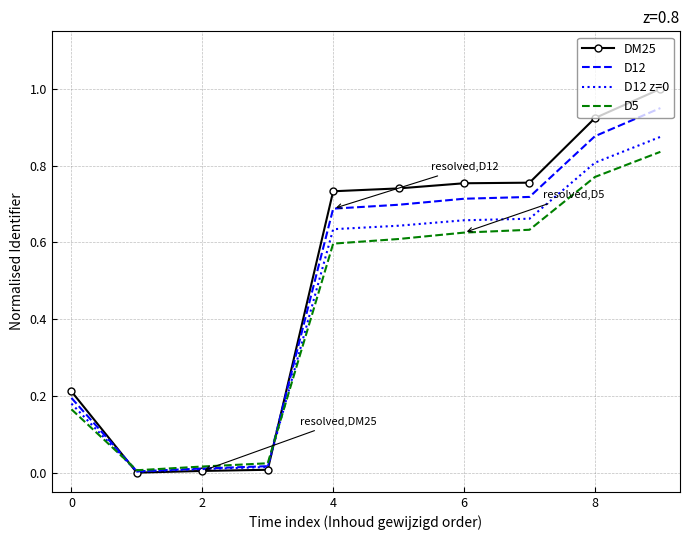

Which series has the largest range (max minus min)?

DM25